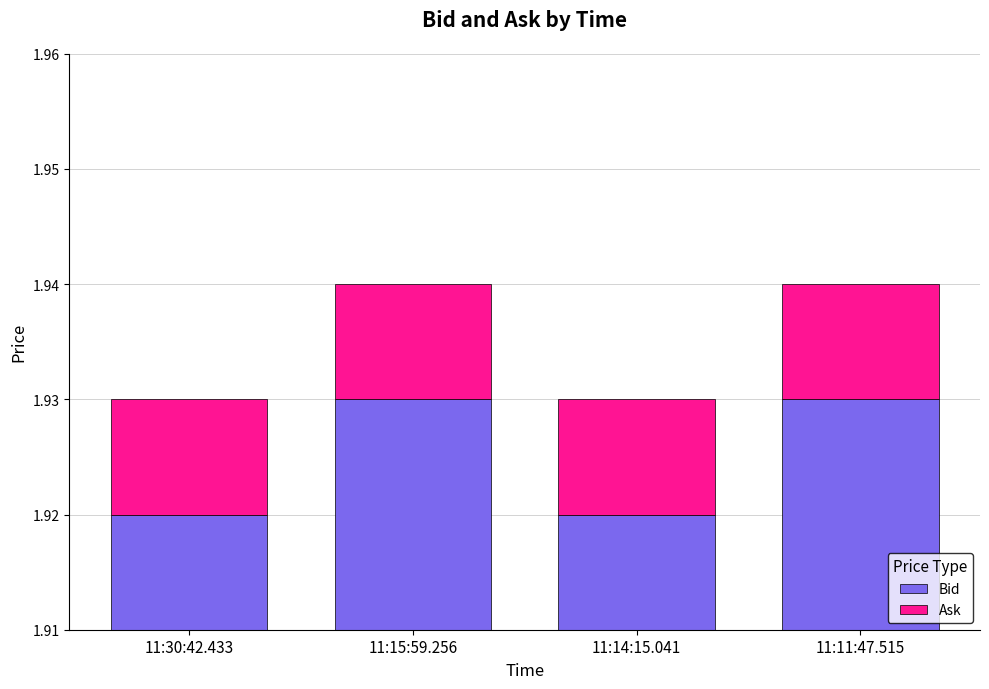

Which series has the largest total across all categories?

Bid